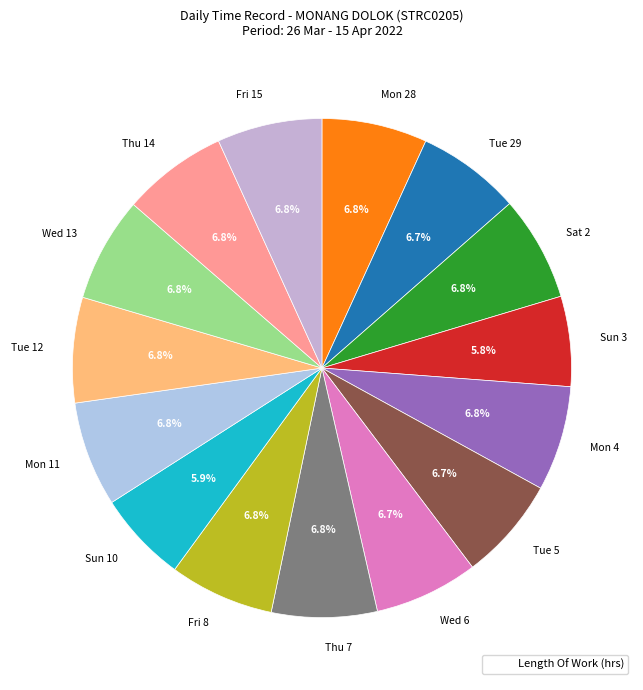

Count the number of slices in the pie.

15